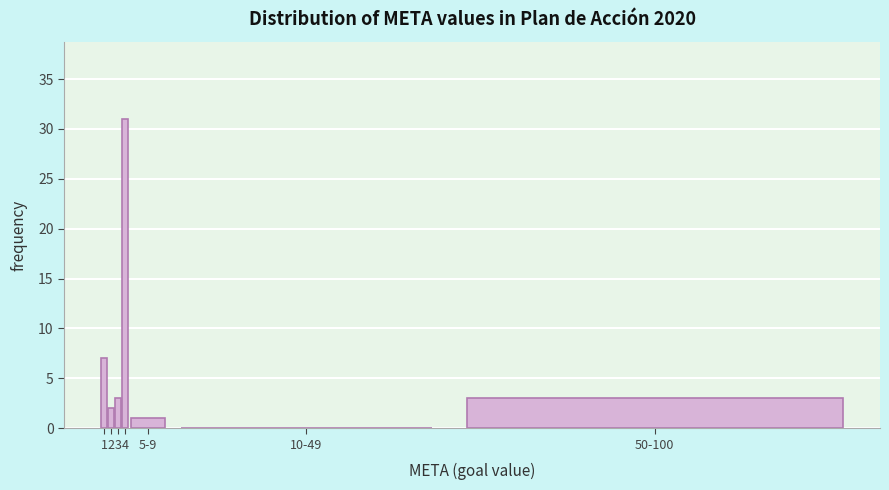

Reading left to right, transcribe all the data shown in this chart.

1=7	2=2	3=3	4=31	5-9=1	10-49=0	50-100=3